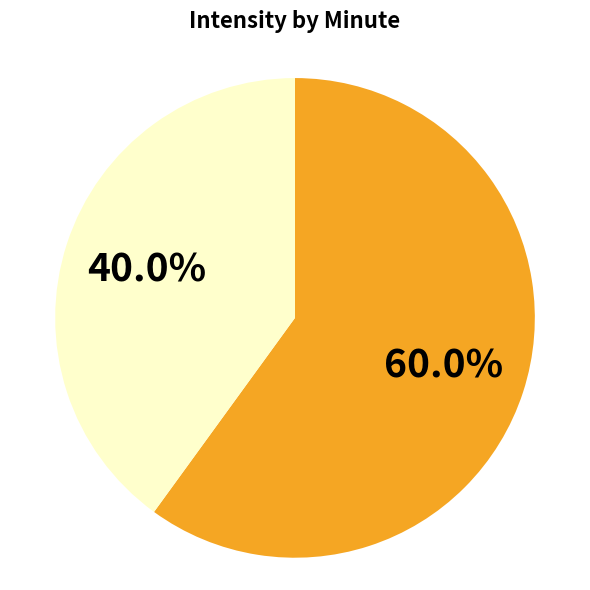

Is there any slice that represents more than half of the pie?

Yes